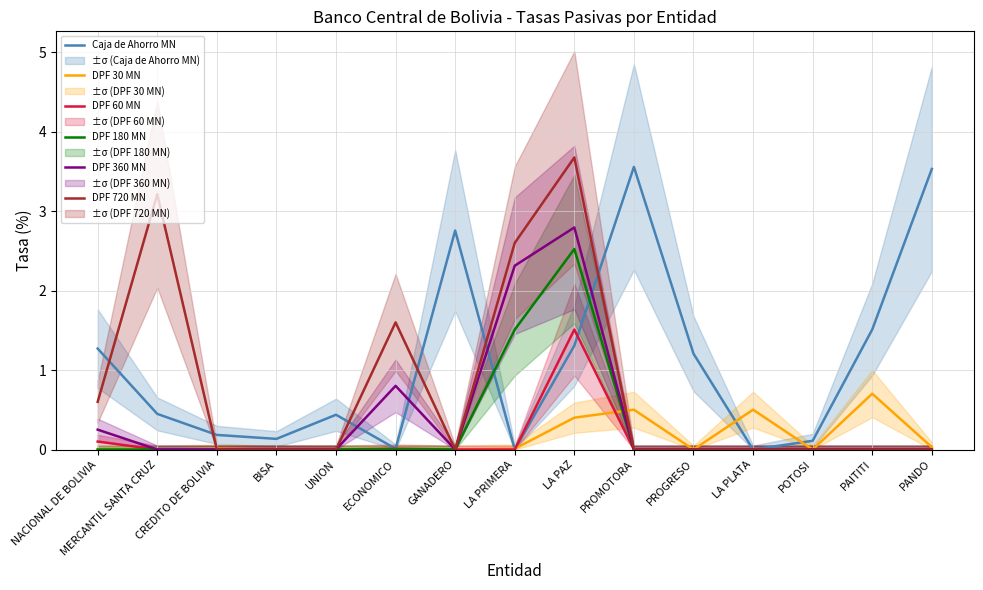

What is the sum of all Caja de Ahorro MN values?

16.5